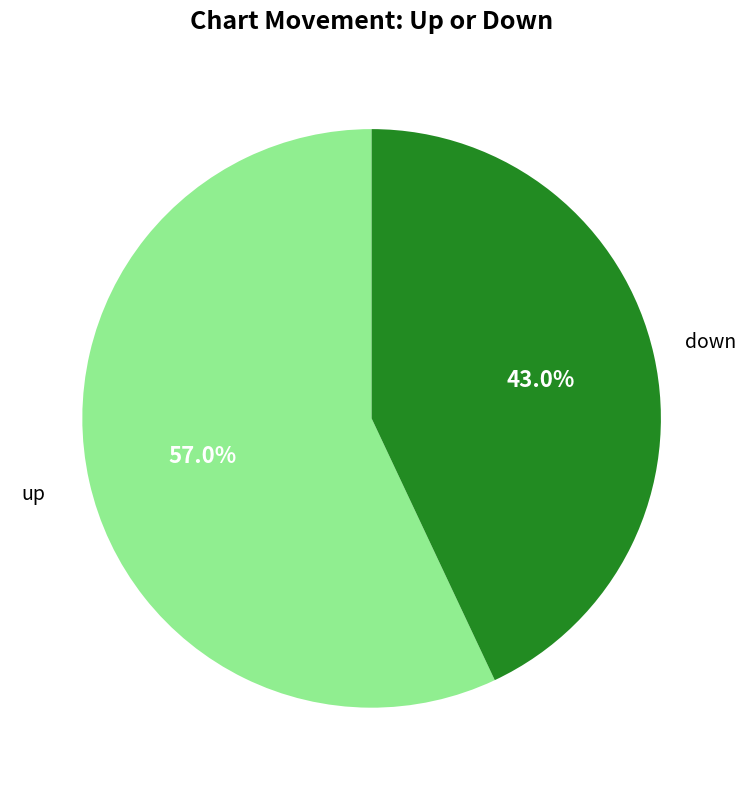

Is there any slice that represents more than half of the pie?

Yes